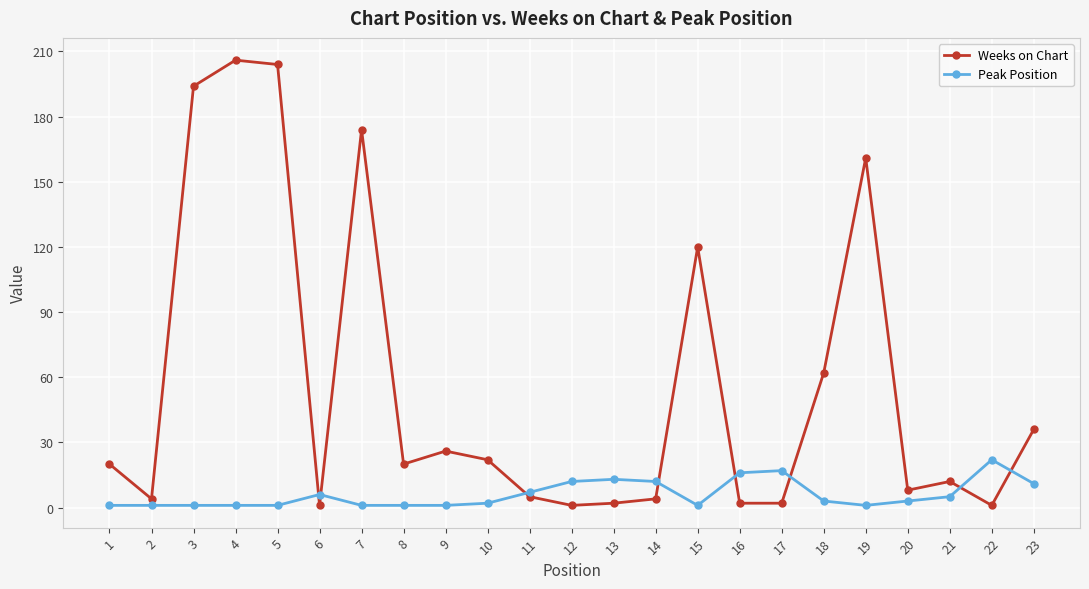

Reading left to right, what are all the values shown in this chart?

Weeks on Chart: 20	4	194	206	204	1	174	20	26	22	5	1	2	4	120	2	2	62	161	8	12	1	36
Peak Position: 1	1	1	1	1	6	1	1	1	2	7	12	13	12	1	16	17	3	1	3	5	22	11